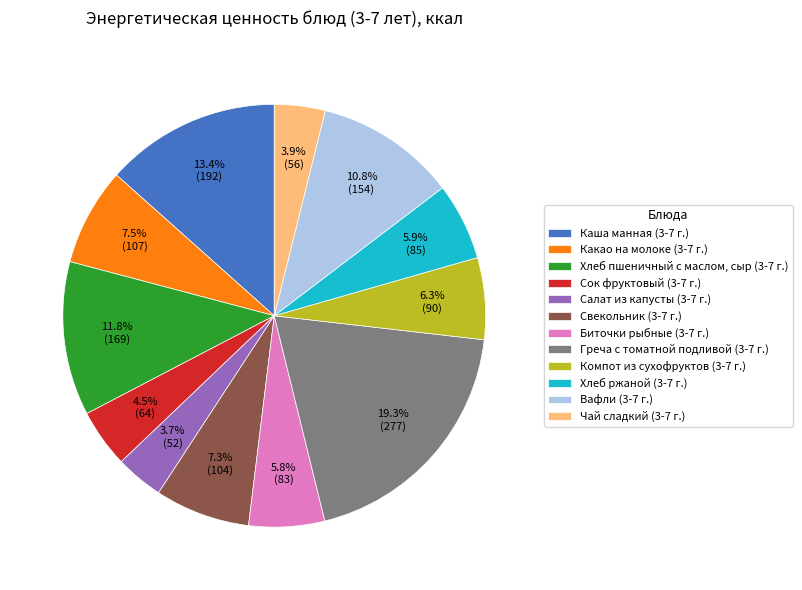

How many segments does this pie chart have?

12